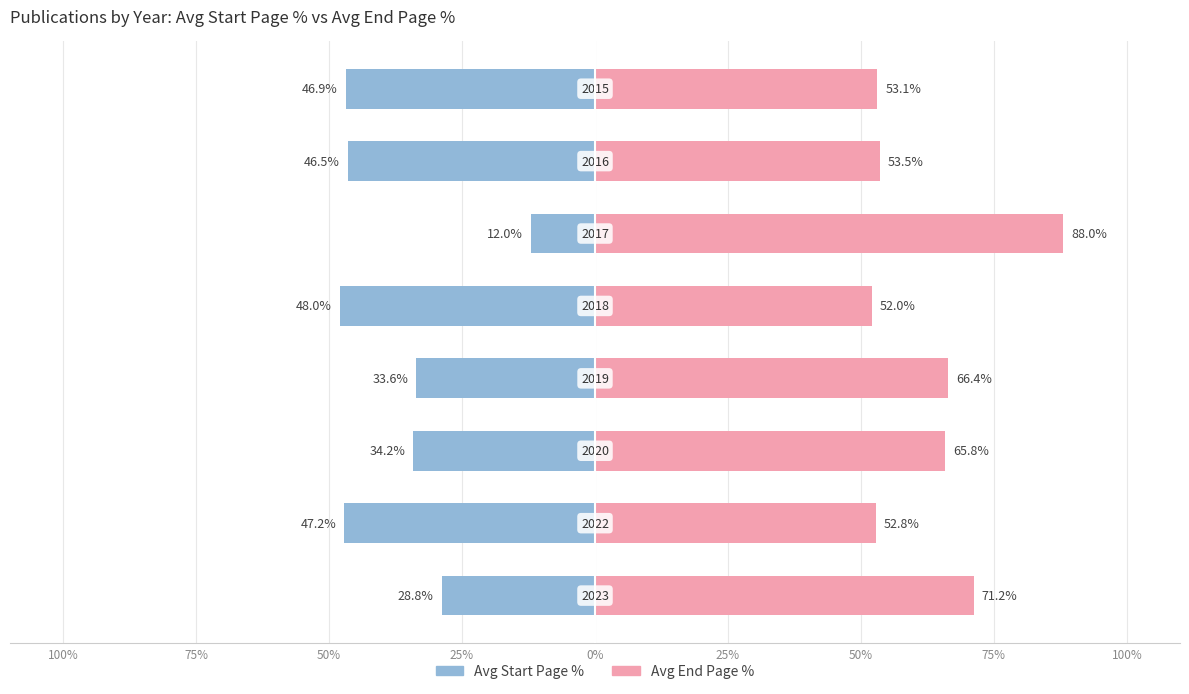

What is the average value of the Avg Start Page % series?

-37.1